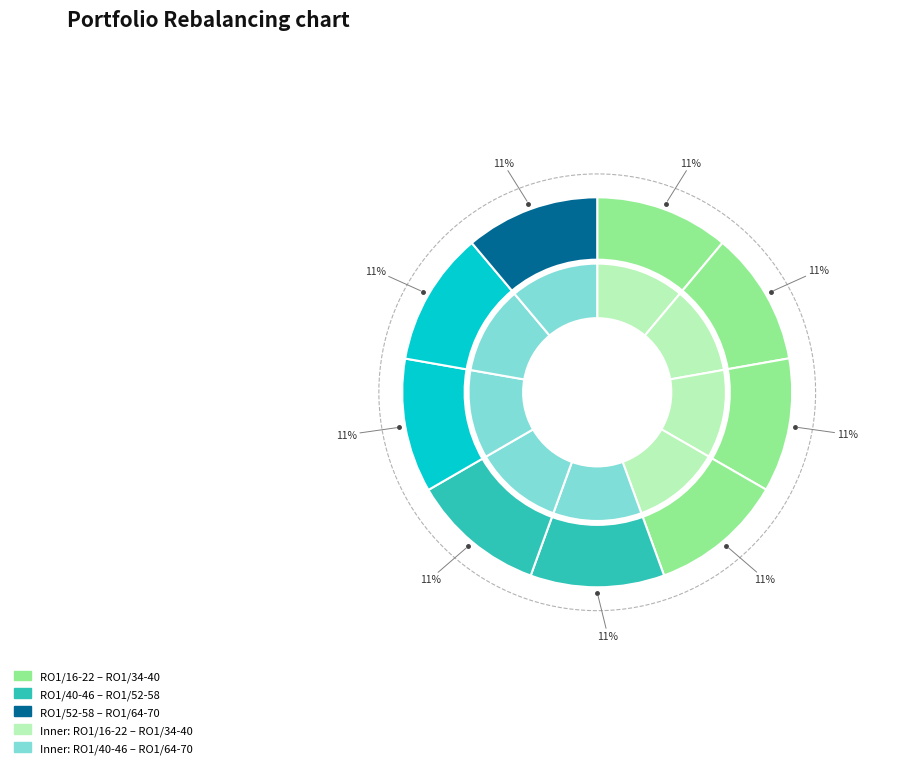

The RO1/58-64 slice represents 21% of the pie. True or false?

False